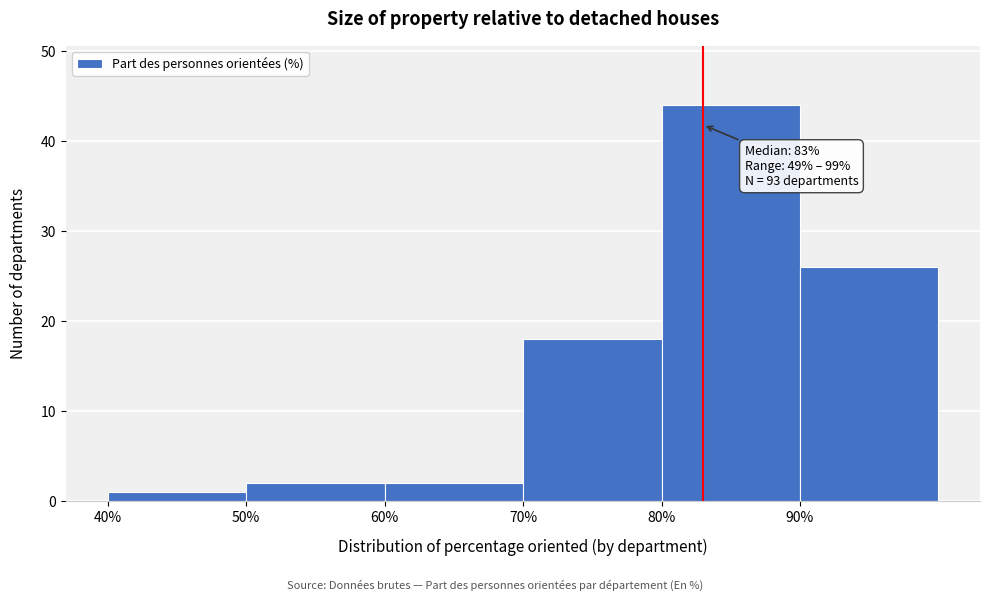

Over which range of the x-axis is the bar tallest?

80 to 90